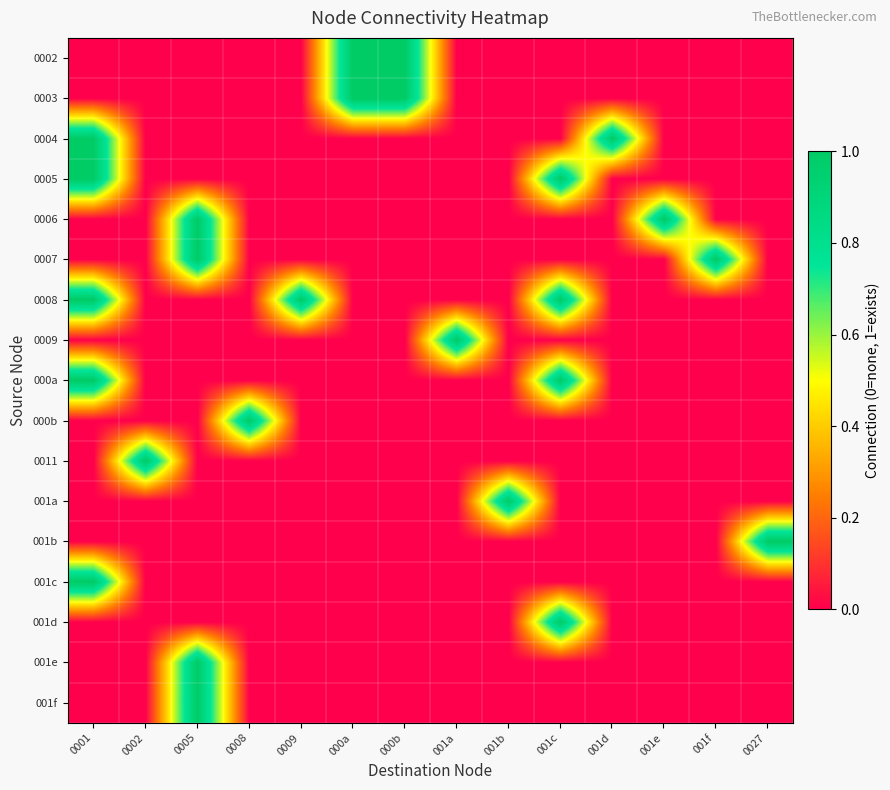

Reading left to right, extract all data points from this chart.

0002: 0001=0	0002=0	0005=0	0008=0	0009=0	000a=1	000b=1	001a=0	001b=0	001c=0	001d=0	001e=0	001f=0	0027=0
0003: 0001=0	0002=0	0005=0	0008=0	0009=0	000a=1	000b=1	001a=0	001b=0	001c=0	001d=0	001e=0	001f=0	0027=0
0004: 0001=1	0002=0	0005=0	0008=0	0009=0	000a=0	000b=0	001a=0	001b=0	001c=0	001d=1	001e=0	001f=0	0027=0
0005: 0001=1	0002=0	0005=0	0008=0	0009=0	000a=0	000b=0	001a=0	001b=0	001c=1	001d=0	001e=0	001f=0	0027=0
0006: 0001=0	0002=0	0005=1	0008=0	0009=0	000a=0	000b=0	001a=0	001b=0	001c=0	001d=0	001e=1	001f=0	0027=0
0007: 0001=0	0002=0	0005=1	0008=0	0009=0	000a=0	000b=0	001a=0	001b=0	001c=0	001d=0	001e=0	001f=1	0027=0
0008: 0001=1	0002=0	0005=0	0008=0	0009=1	000a=0	000b=0	001a=0	001b=0	001c=1	001d=0	001e=0	001f=0	0027=0
0009: 0001=0	0002=0	0005=0	0008=0	0009=0	000a=0	000b=0	001a=1	001b=0	001c=0	001d=0	001e=0	001f=0	0027=0
000a: 0001=1	0002=0	0005=0	0008=0	0009=0	000a=0	000b=0	001a=0	001b=0	001c=1	001d=0	001e=0	001f=0	0027=0
000b: 0001=0	0002=0	0005=0	0008=1	0009=0	000a=0	000b=0	001a=0	001b=0	001c=0	001d=0	001e=0	001f=0	0027=0
0011: 0001=0	0002=1	0005=0	0008=0	0009=0	000a=0	000b=0	001a=0	001b=0	001c=0	001d=0	001e=0	001f=0	0027=0
001a: 0001=0	0002=0	0005=0	0008=0	0009=0	000a=0	000b=0	001a=0	001b=1	001c=0	001d=0	001e=0	001f=0	0027=0
001b: 0001=0	0002=0	0005=0	0008=0	0009=0	000a=0	000b=0	001a=0	001b=0	001c=0	001d=0	001e=0	001f=0	0027=1
001c: 0001=1	0002=0	0005=0	0008=0	0009=0	000a=0	000b=0	001a=0	001b=0	001c=0	001d=0	001e=0	001f=0	0027=0
001d: 0001=0	0002=0	0005=0	0008=0	0009=0	000a=0	000b=0	001a=0	001b=0	001c=1	001d=0	001e=0	001f=0	0027=0
001e: 0001=0	0002=0	0005=1	0008=0	0009=0	000a=0	000b=0	001a=0	001b=0	001c=0	001d=0	001e=0	001f=0	0027=0
001f: 0001=0	0002=0	0005=1	0008=0	0009=0	000a=0	000b=0	001a=0	001b=0	001c=0	001d=0	001e=0	001f=0	0027=0